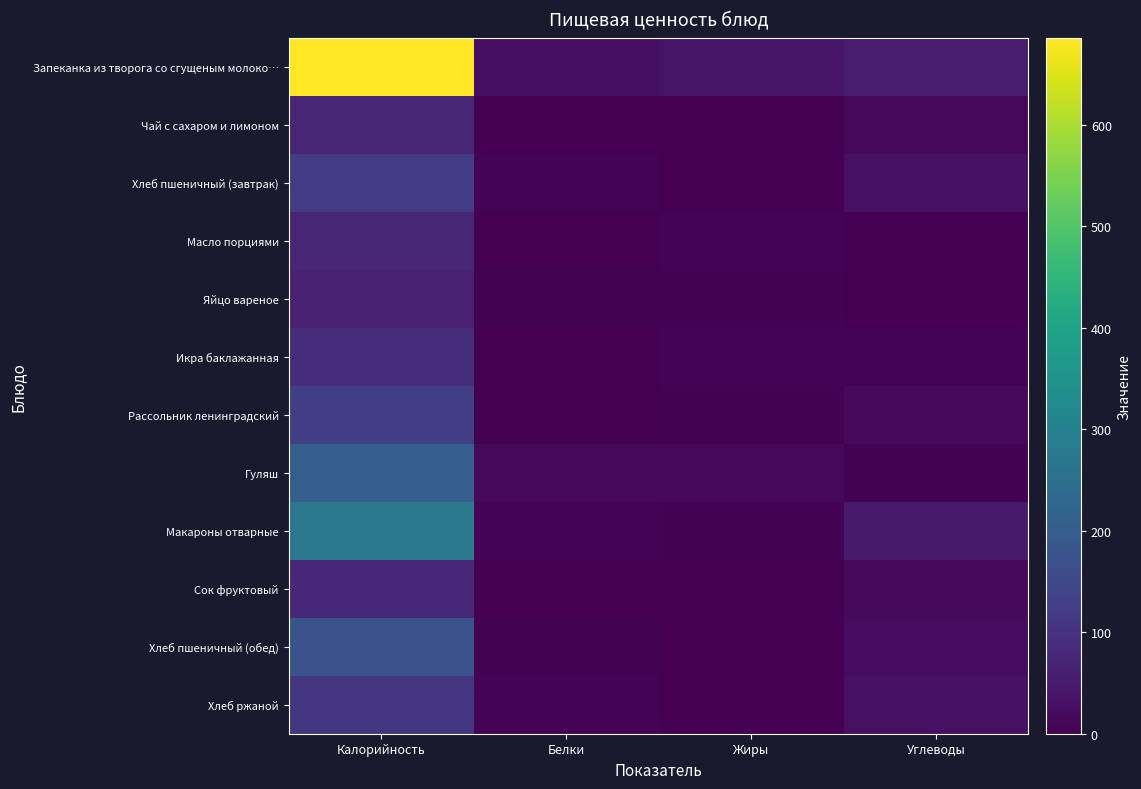

Which series has the largest total across all categories?

Запеканка из творога со сгущеным молоко…